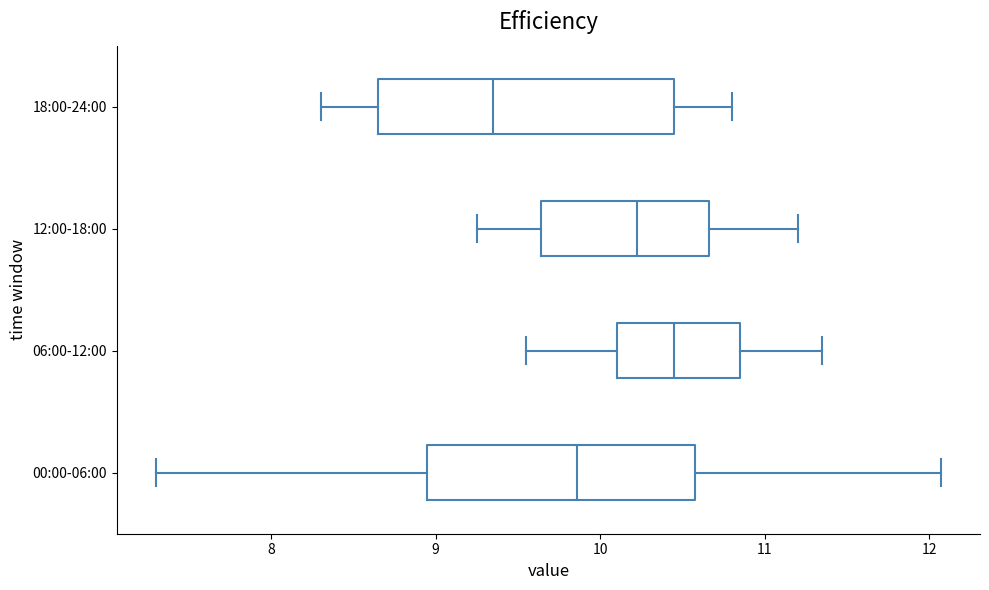

Reading bottom to top, transcribe this box plot: for each box, give where its median line is, the range the box spans, and where its two whiskers end, as read against the x-axis. The values are not printed on the chart, so give them approximately, as read against the axis.

00:00-06:00: median 9.9, box 8.9 to 10.6, whiskers 7.3 to 12.1
06:00-12:00: median 10.5, box 10.1 to 10.9, whiskers 9.6 to 11.4
12:00-18:00: median 10.2, box 9.6 to 10.7, whiskers 9.3 to 11.2
18:00-24:00: median 9.4, box 8.7 to 10.5, whiskers 8.3 to 10.8